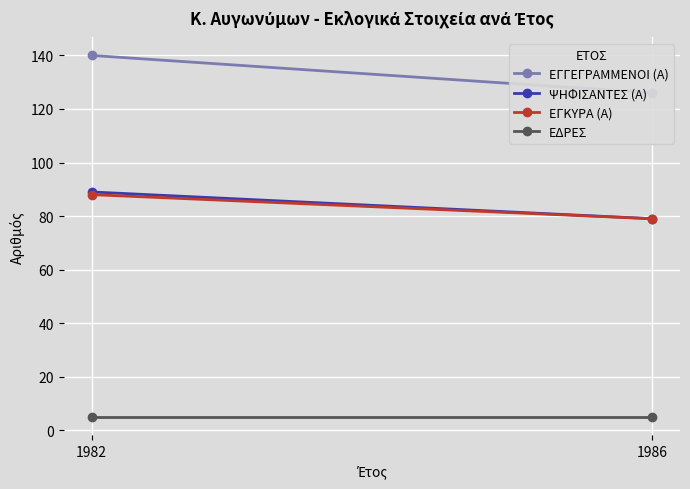

At which category is the sum across all series the highest?

1982